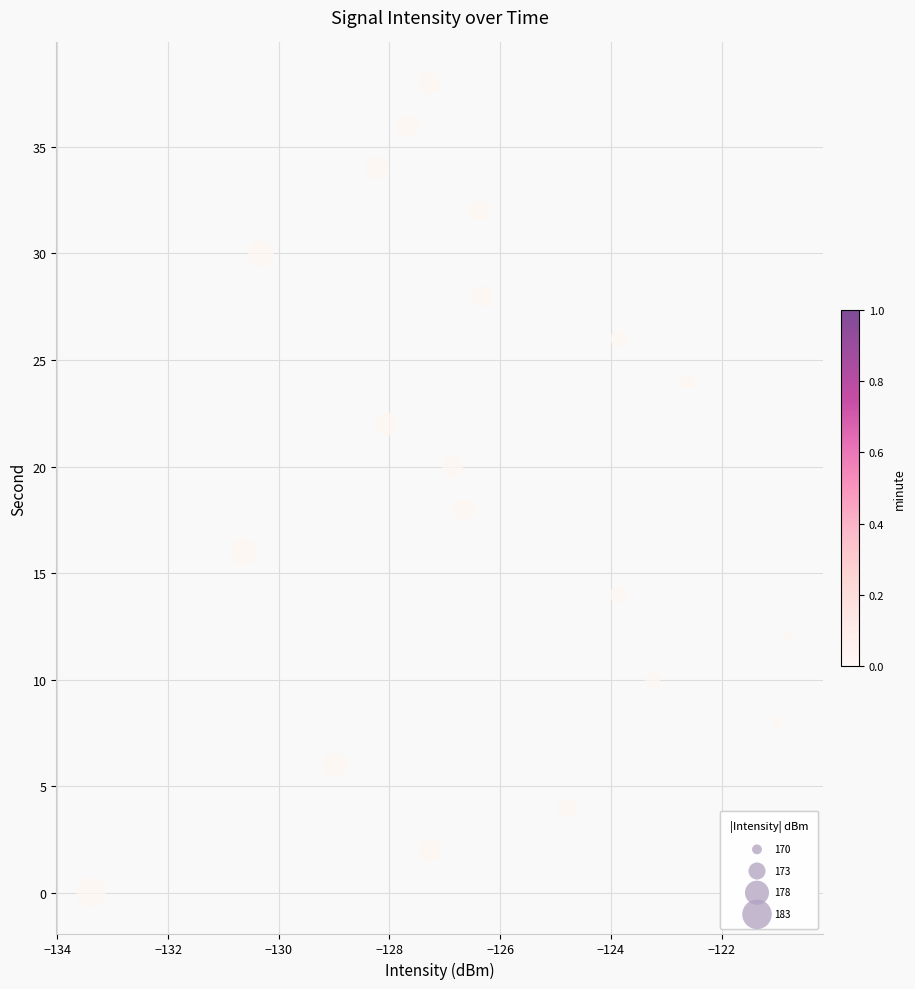

What is the range of Y values (max minus min)?

38